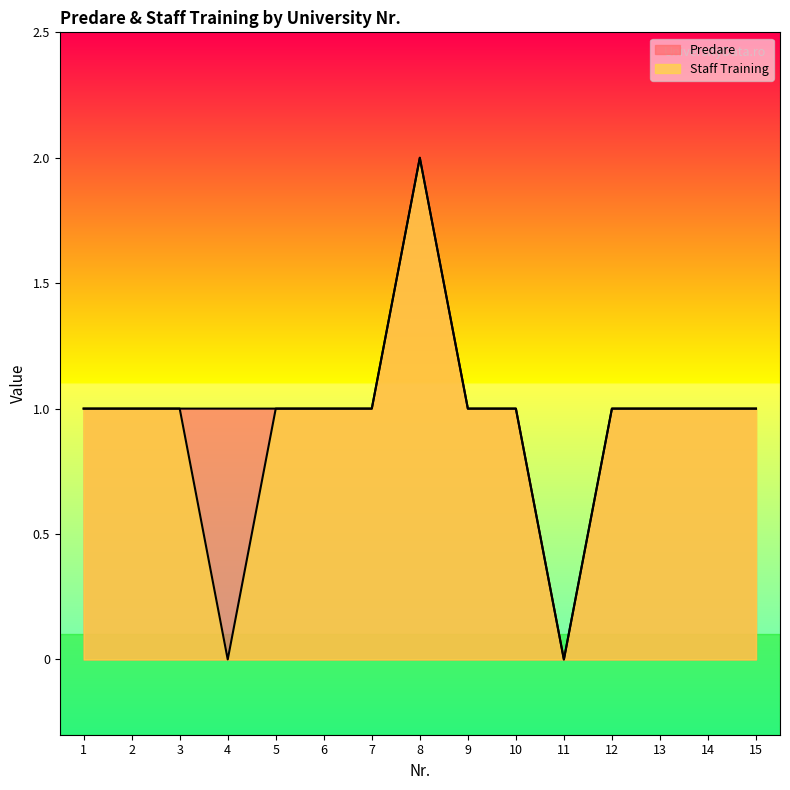

Is the value of Predare at 12 greater than the value of Staff Training at 5?

No